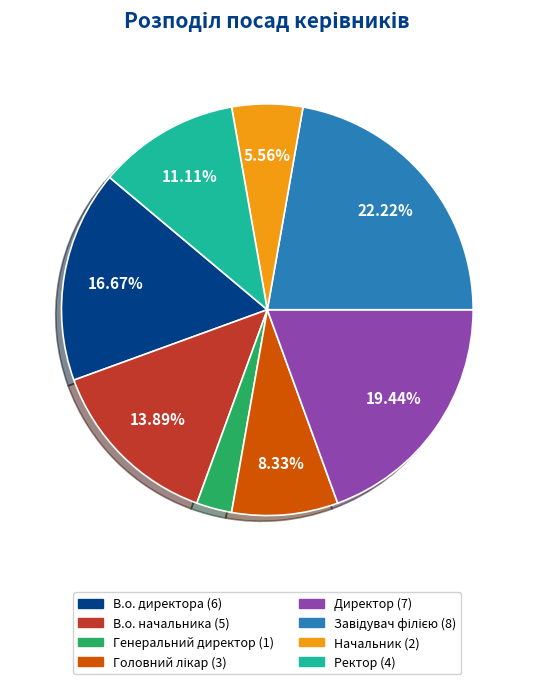

To the nearest percent, what is the average slice percentage?

12%